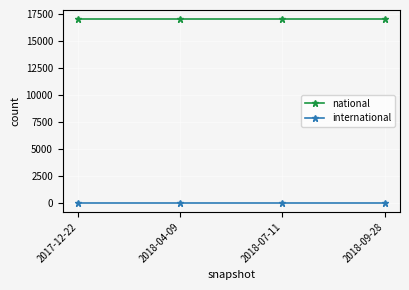

What is the sum of all national values?

68168